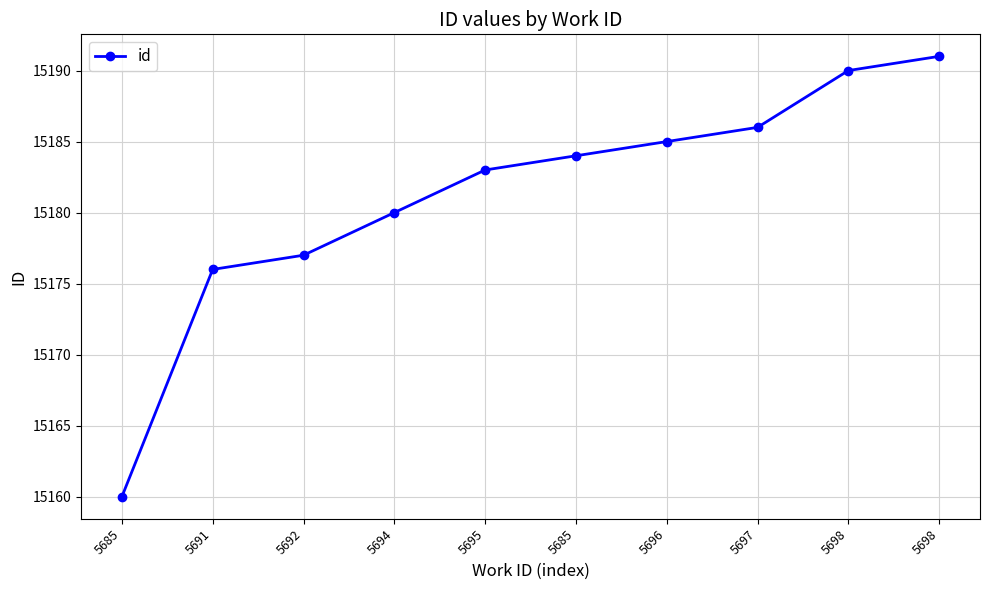

How many lines are shown in the chart?

1